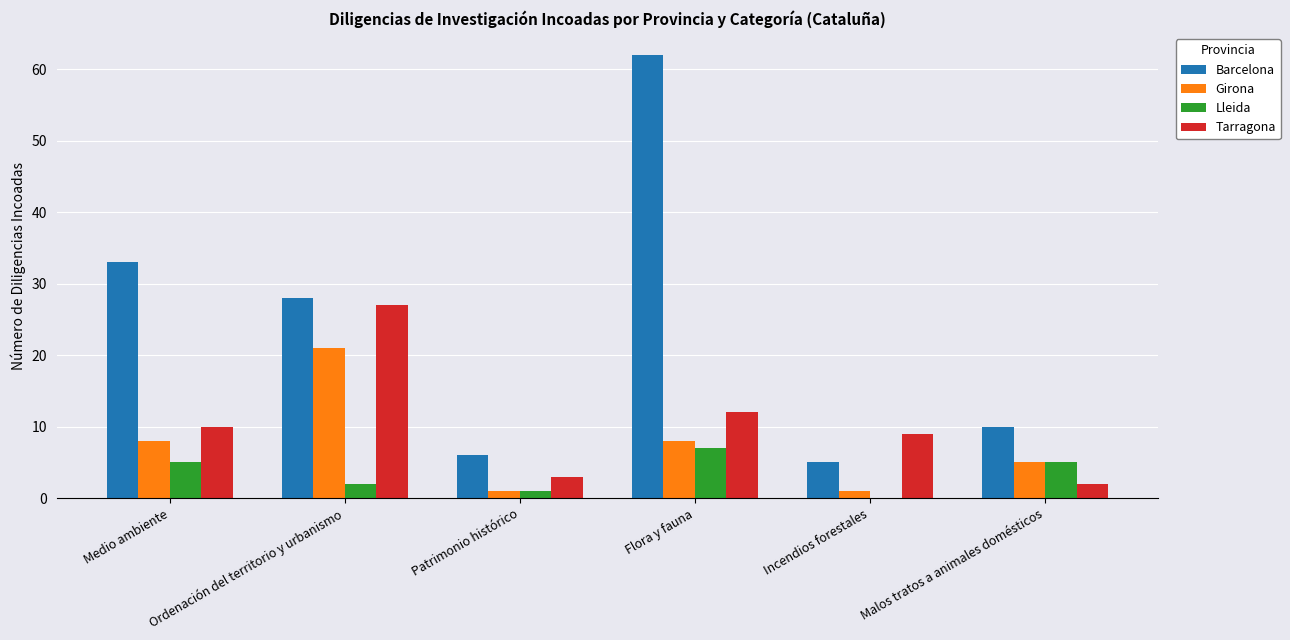

Reading left to right, extract all data points from this chart.

Barcelona: Medio ambiente=33	Ordenación del territorio y urbanismo=28	Patrimonio histórico=6	Flora y fauna=62	Incendios forestales=5	Malos tratos a animales domésticos=10
Girona: Medio ambiente=8	Ordenación del territorio y urbanismo=21	Patrimonio histórico=1	Flora y fauna=8	Incendios forestales=1	Malos tratos a animales domésticos=5
Lleida: Medio ambiente=5	Ordenación del territorio y urbanismo=2	Patrimonio histórico=1	Flora y fauna=7	Incendios forestales=0	Malos tratos a animales domésticos=5
Tarragona: Medio ambiente=10	Ordenación del territorio y urbanismo=27	Patrimonio histórico=3	Flora y fauna=12	Incendios forestales=9	Malos tratos a animales domésticos=2